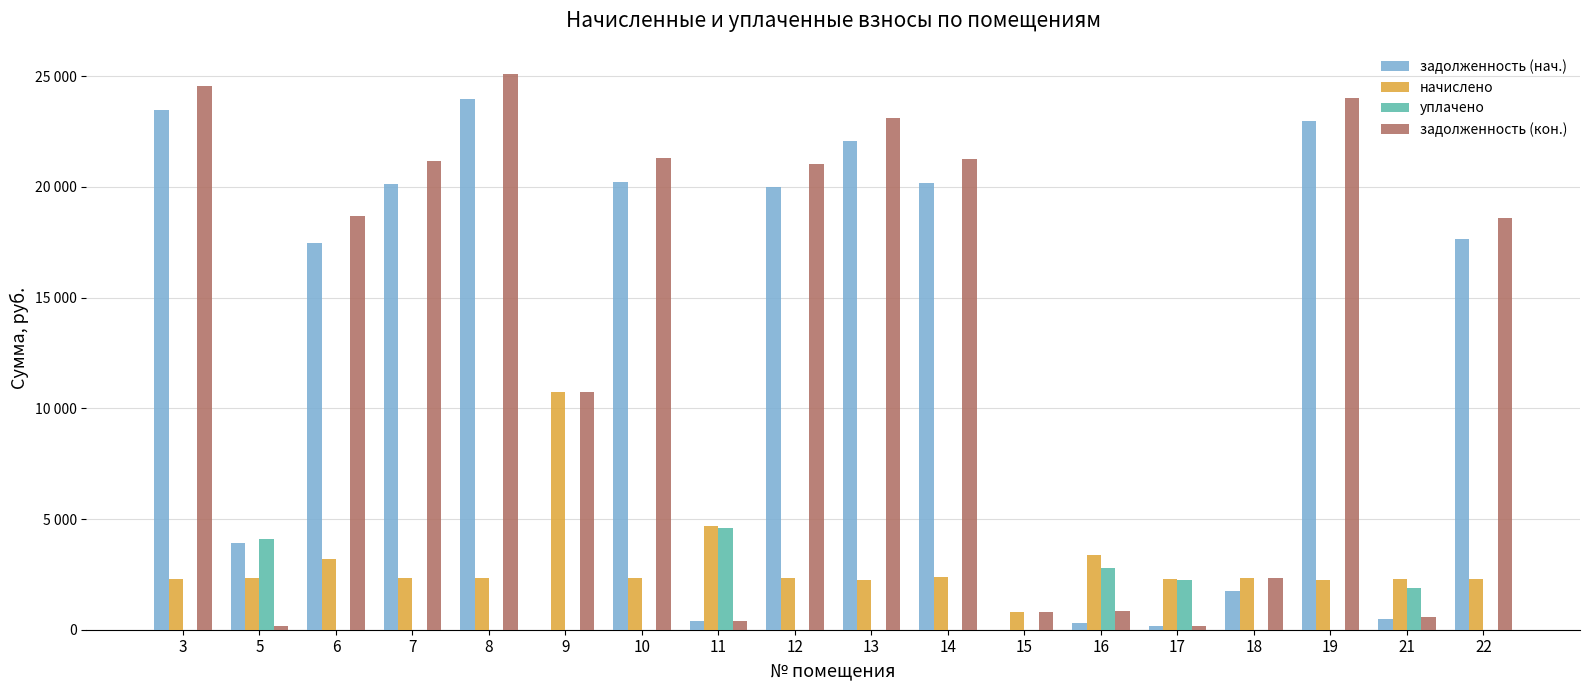

Reading left to right, transcribe all the data shown in this chart.

задолженность (нач.): 3=23481.2	5=3898.0	6=17480.6	7=20120.0	8=23988.2	9=0.0	10=20208.4	11=389.9	12=19979.0	13=22050.2	14=20191.1	15=0.0	16=282.9	17=189.8	18=1763.6	19=22975.6	21=462.7	22=17633.9
начислено: 3=2301.8	5=2326.7	6=3179.5	7=2351.5	8=2351.5	9=10739.6	10=2351.5	11=4678.2	12=2335.0	13=2260.4	14=2359.8	15=781.1	16=3394.8	17=2277.0	18=2351.5	19=2252.2	21=2285.3	22=2301.8
уплачено: 3=0.0	5=4095.7	6=0.0	7=0.0	8=0.0	9=0.0	10=0.0	11=4609.3	12=0.0	13=0.0	14=0.0	15=0.0	16=2779.0	17=2243.4	18=0.0	19=0.0	21=1878.6	22=0.0
задолженность (кон.): 3=24558.1	5=156.8	6=18696.3	7=21178.9	8=25088.4	9=10739.6	10=21314.3	11=389.9	12=21030.4	13=23089.9	14=21253.7	15=781.1	16=849.9	17=189.8	18=2351.5	19=24029.3	21=567.6	22=18610.7